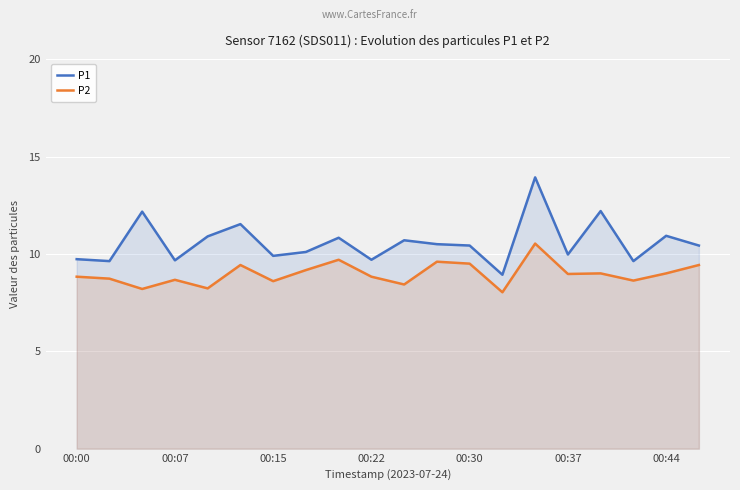

What are all the series names shown in the legend?

P1, P2